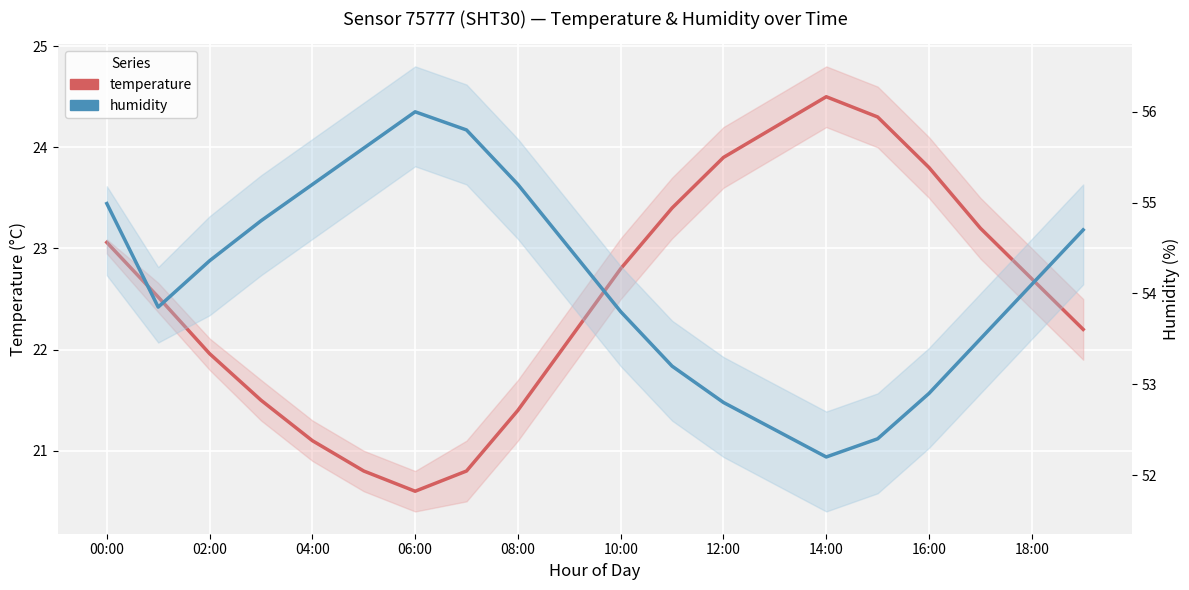

What is the value of the humidity point at the 1st from the left?

55.0